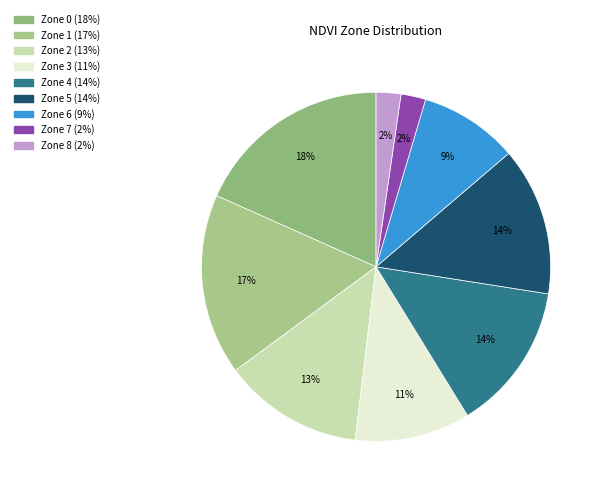

To the nearest percent, what portion does Zone 1 represent?

17%